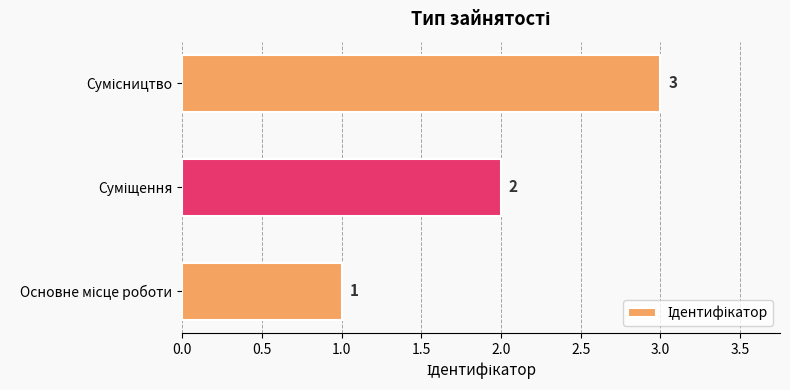

What is the sum of all values?

6